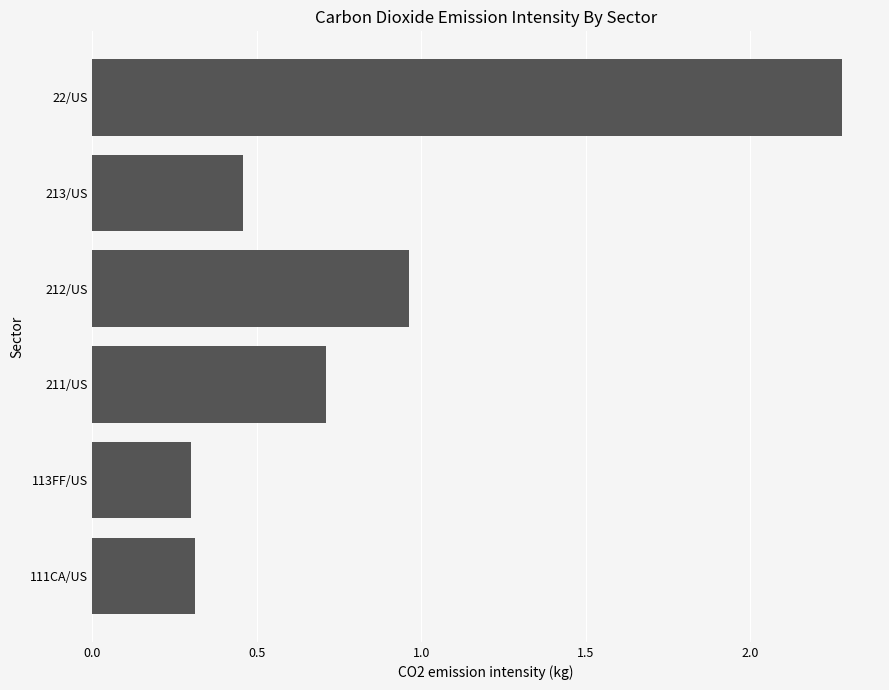

Which label corresponds to the largest value in the chart?

22/US